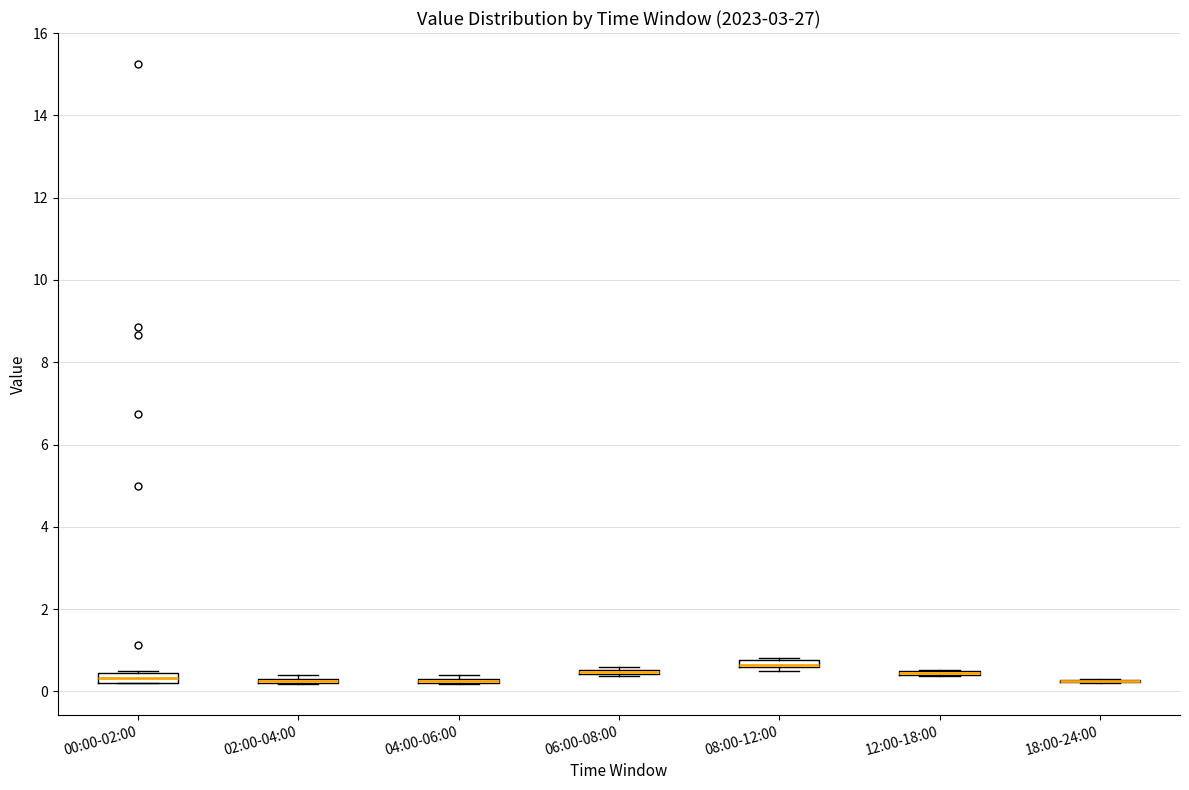

Where is the lower edge of the box for 04:00-06:00 on the y-axis? The values are not printed on the chart, so give them approximately, as read against the axis.

0.2